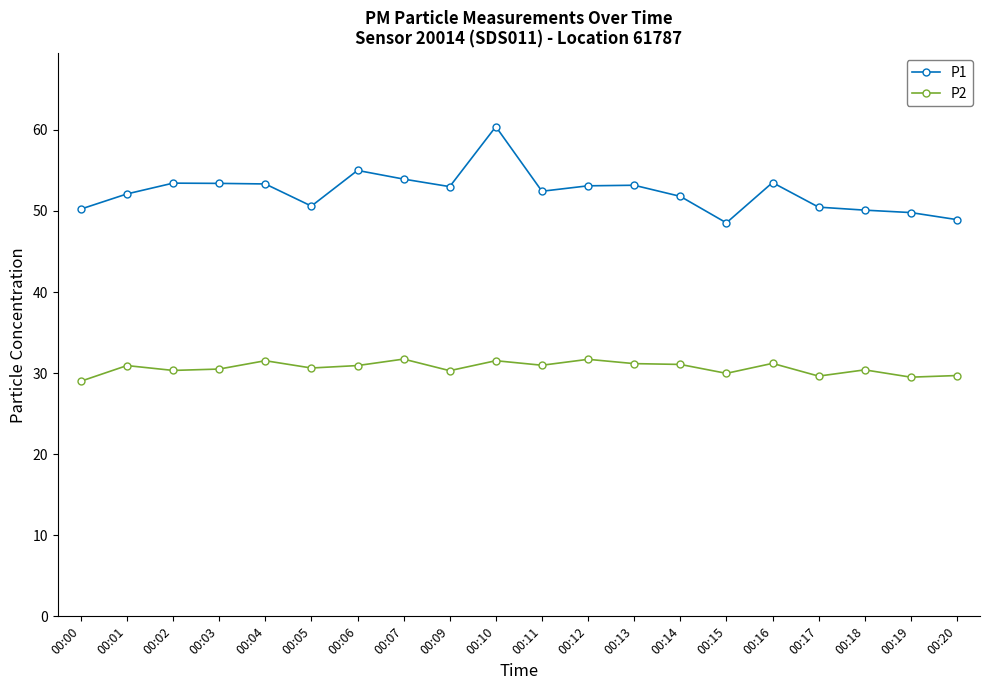

What is the difference between the highest and lowest values at 00:05?

20.0